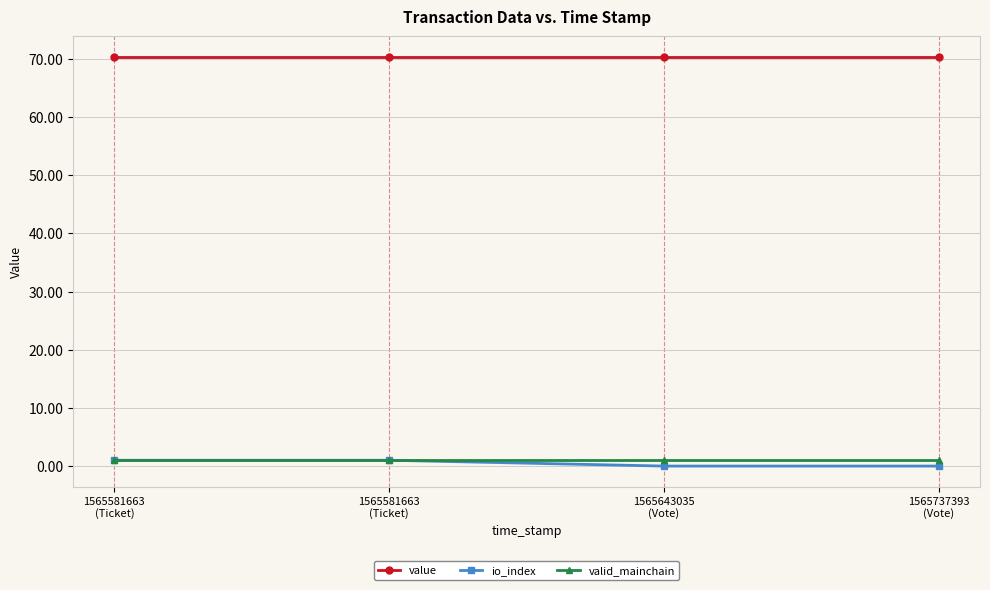

What are all the series names shown in the legend?

value, io_index, valid_mainchain